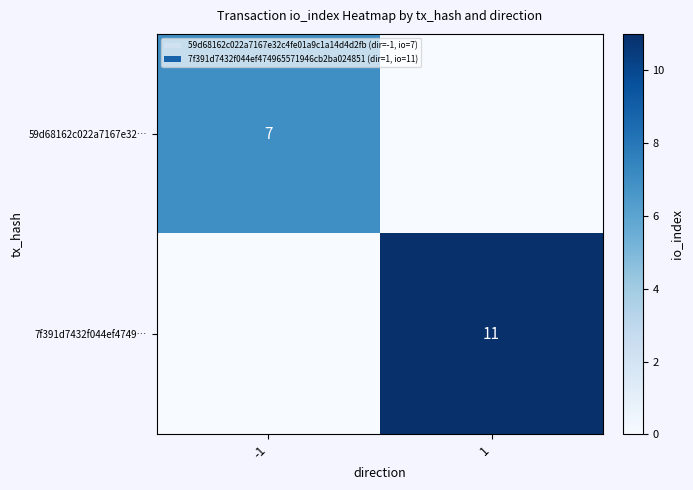

Is it true that 7f391d7432f044ef4749… equals 11 at 1?

True